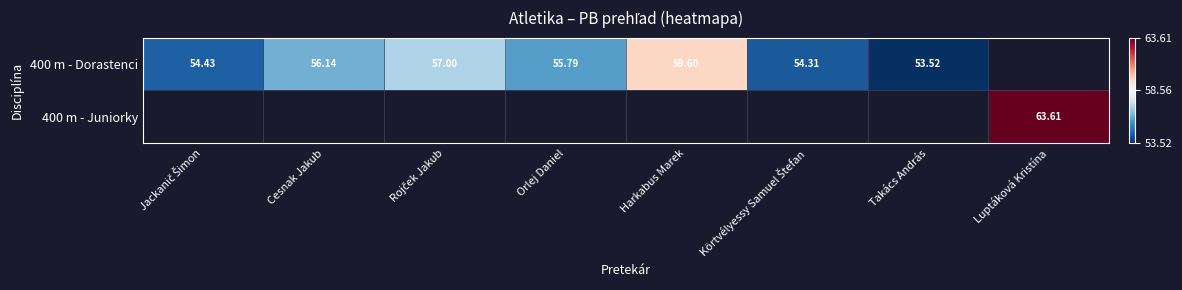

Is the value of 400 m - Dorastenci at Takács András greater than the value of 400 m - Juniorky at Körtvélyessy Samuel Štefan?

No